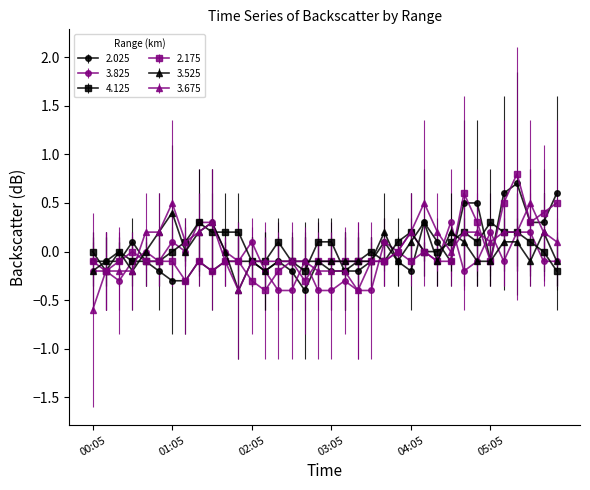

What is the value of the 3.825 point at the 20th from the left?

-0.3